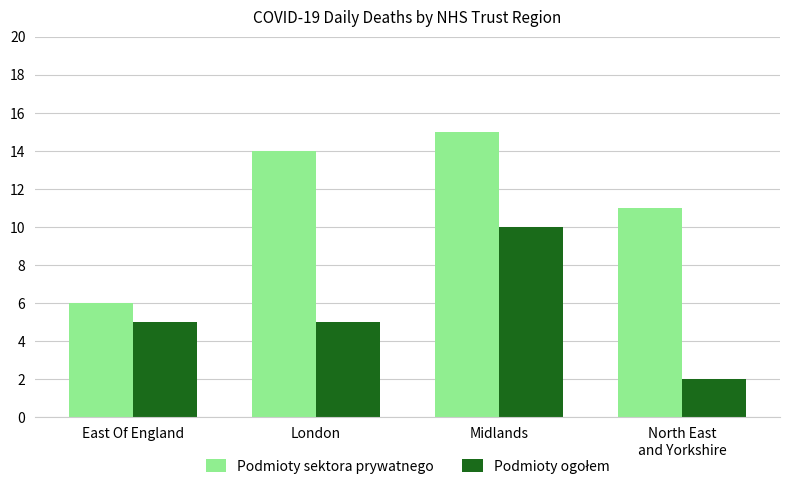

What position from the right is Midlands?

2